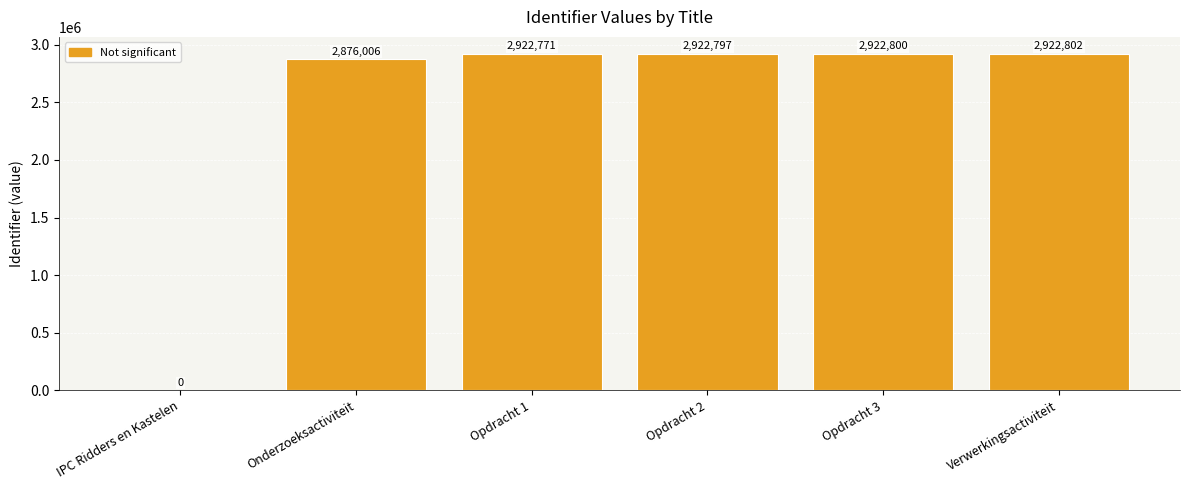

What value does the data have at Onderzoeksactiviteit, to the nearest 100?

2876000